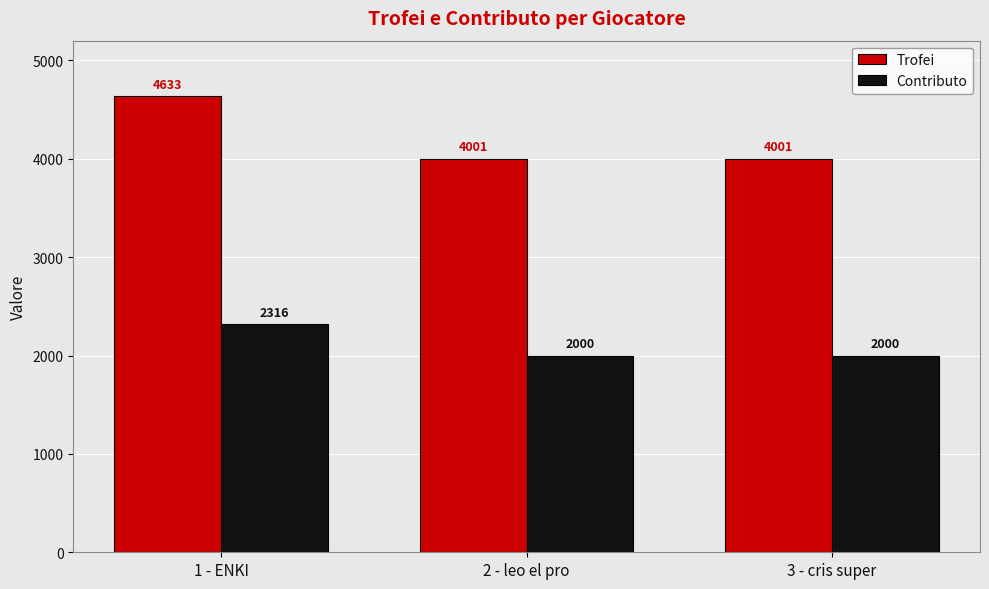

What is the minimum value for Trofei?

4001